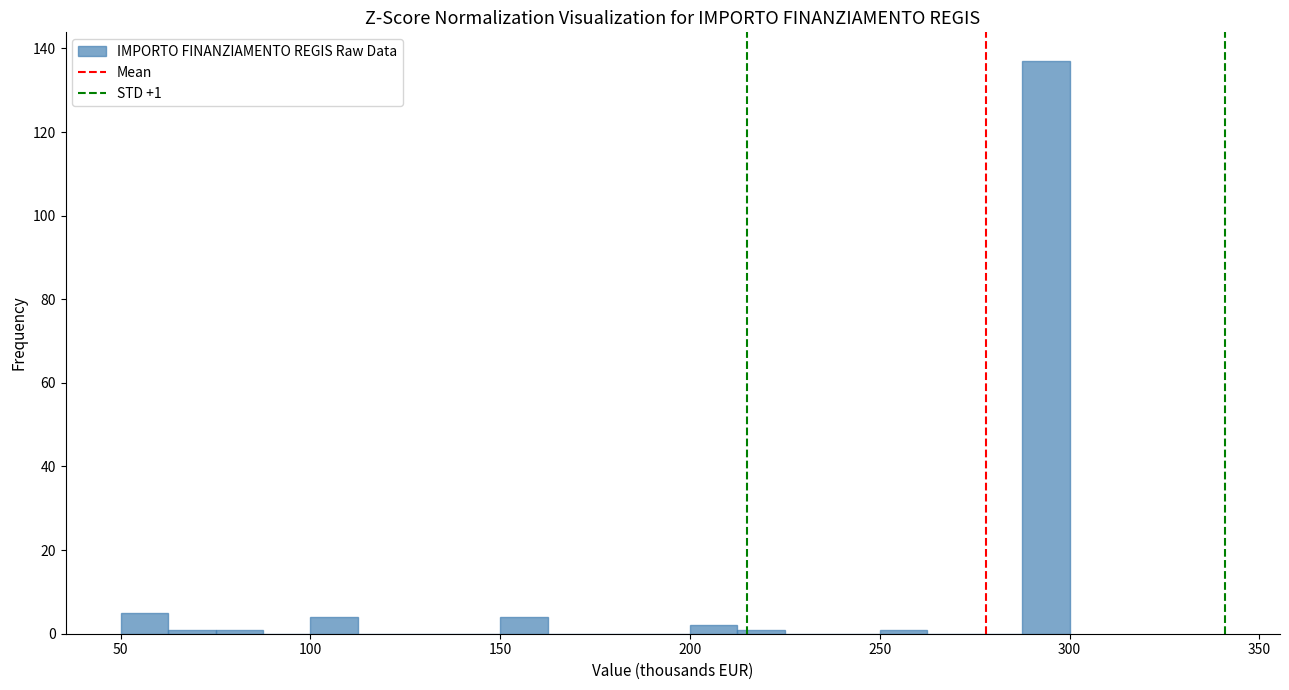

Around what value on the x-axis is the tallest bar? Give the approximate position of its centre, as read against the axis.

295